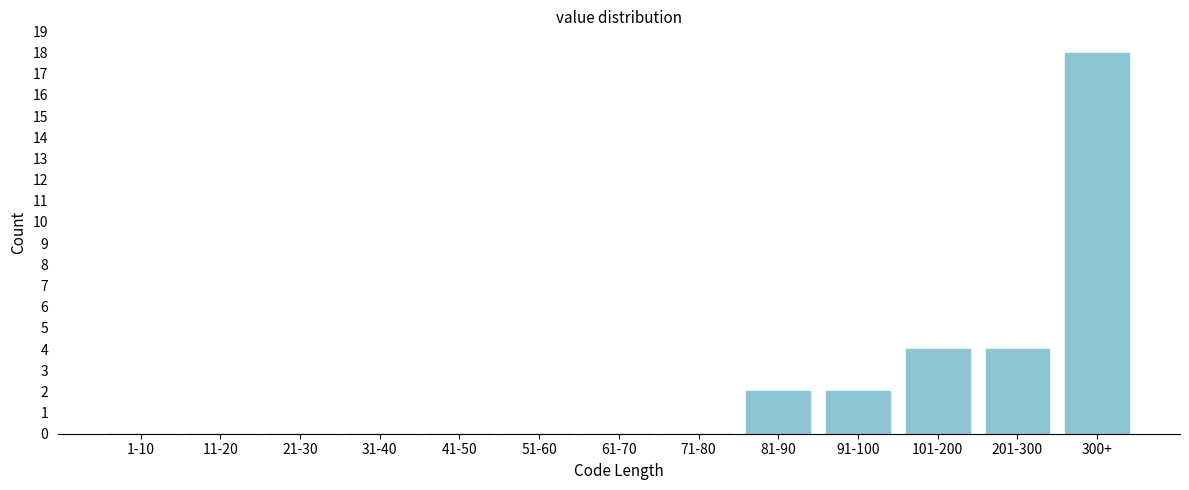

Reading left to right, extract all data points from this chart.

1-10=0	11-20=0	21-30=0	31-40=0	41-50=0	51-60=0	61-70=0	71-80=0	81-90=2	91-100=2	101-200=4	201-300=4	300+=18